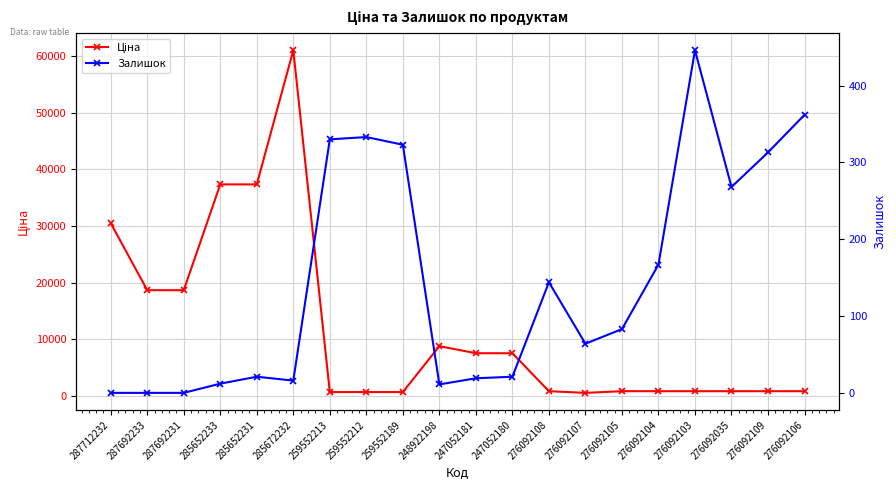

How many data points in Залишок are less than 83?

10